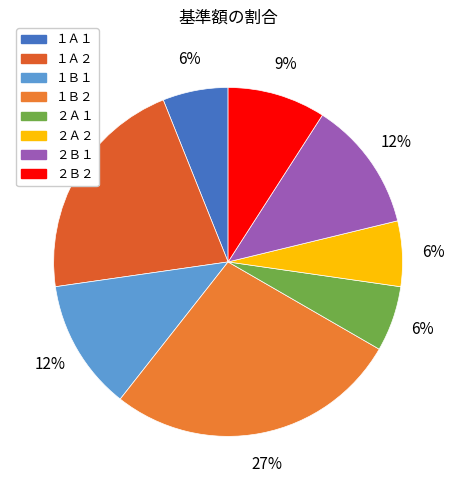

Is １Ｂ２ the majority of the pie?

No